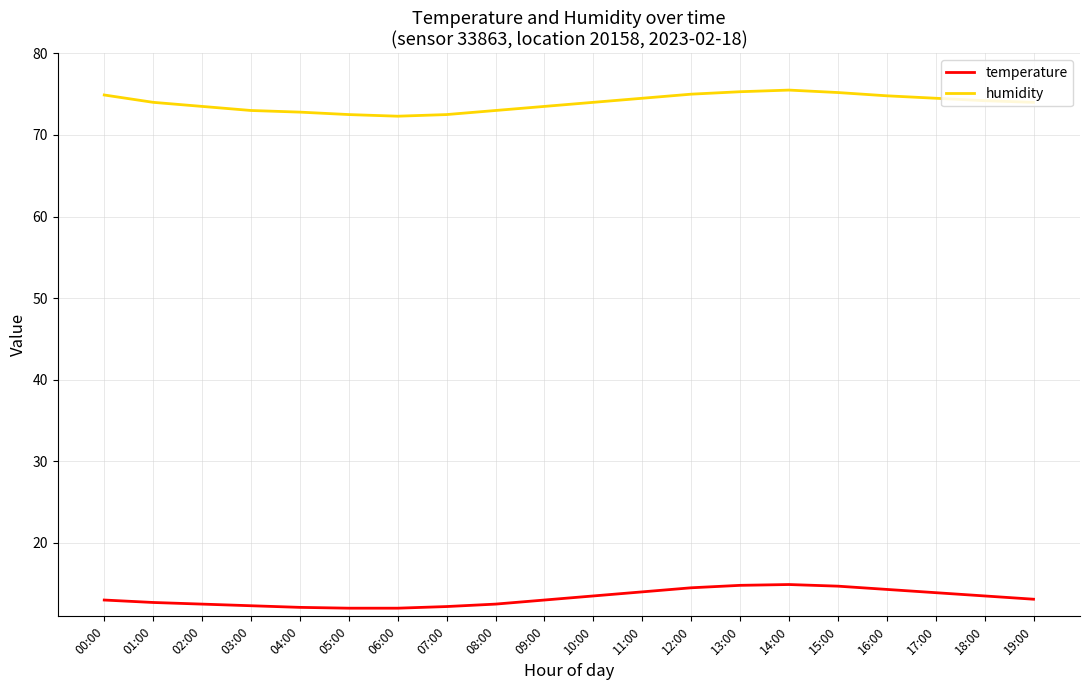

How many categories are shown in the chart?

20